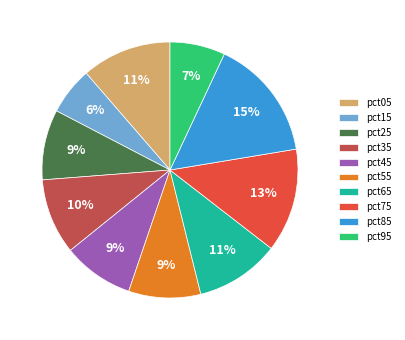

Which slice is the smallest?

pct15